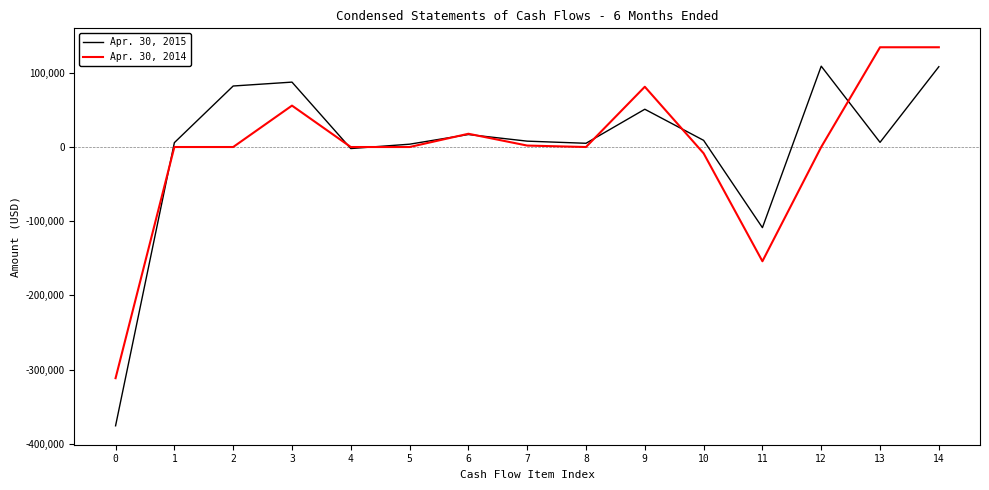

What is the difference between the maximum and minimum values in the Apr. 30, 2014 series?

446163